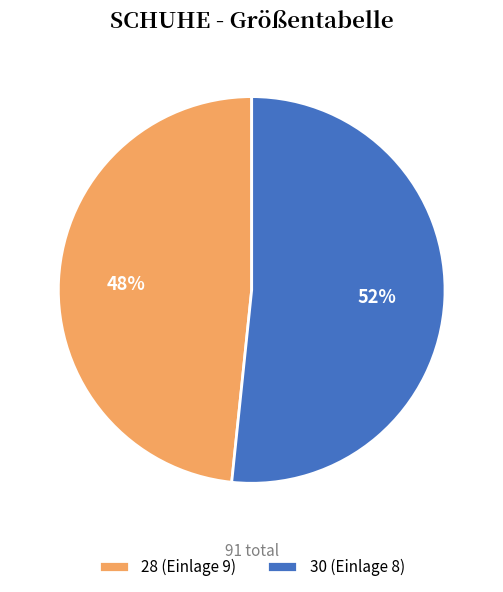

Which slice is the largest?

30 (Einlage 8)